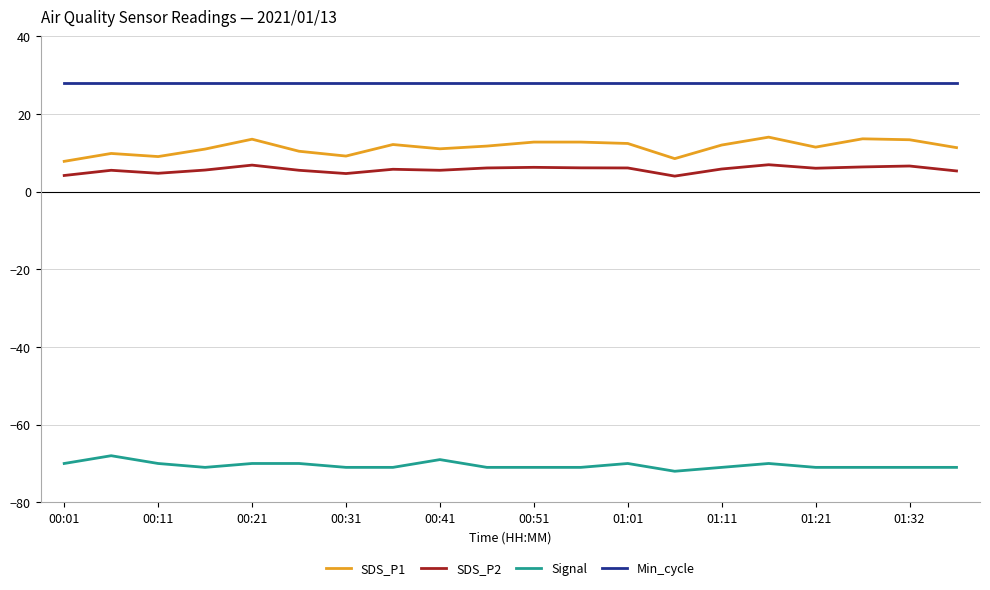

Which series has the largest total across all categories?

Min_cycle